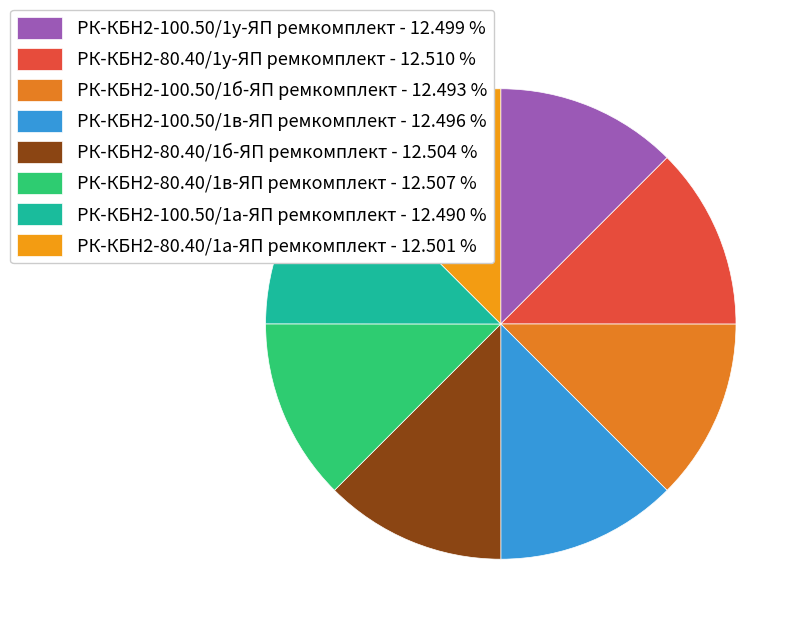

How many segments does this pie chart have?

8